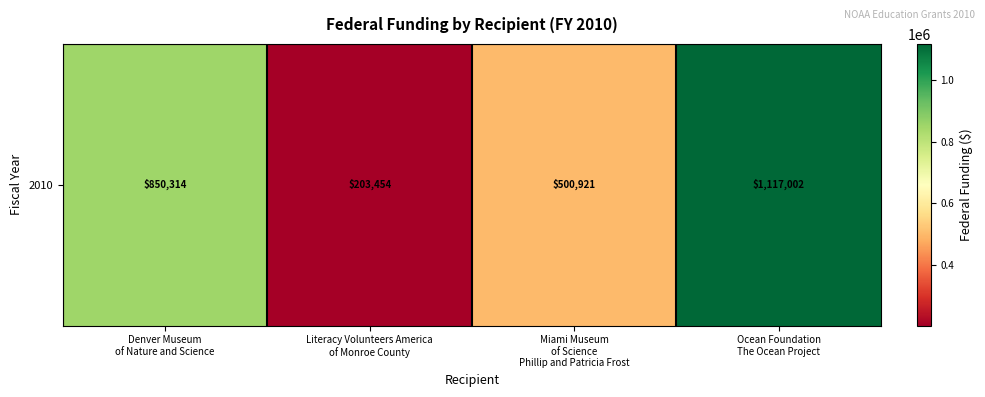

Reading left to right, extract all data points from this chart.

Denver Museum
of Nature and Science=850314	Literacy Volunteers America
of Monroe County=203454	Miami Museum
of Science
Phillip and Patricia Frost=500921	Ocean Foundation
The Ocean Project=1117002